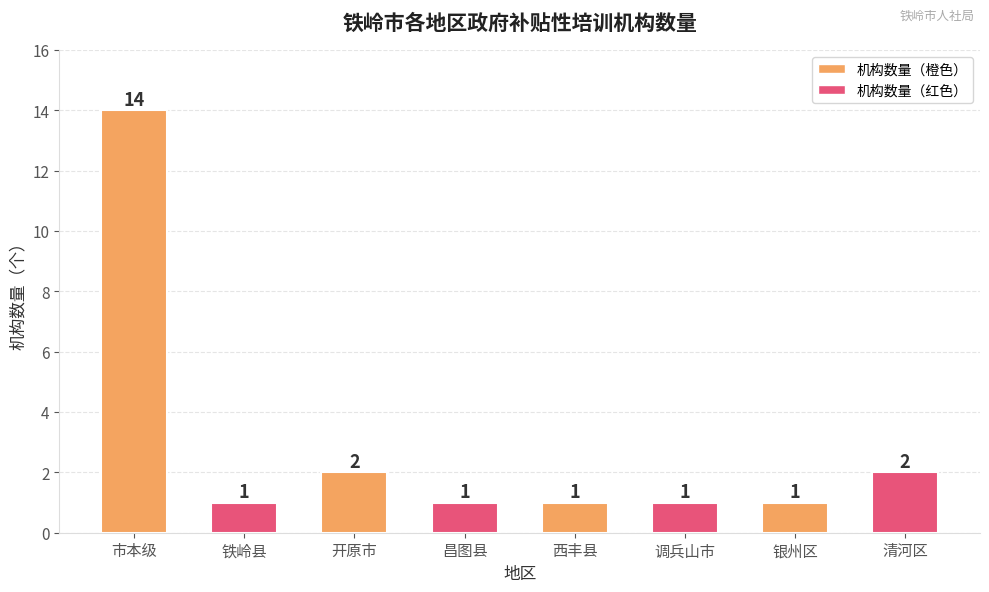

What is the label of the 5th bar from the left?

西丰县